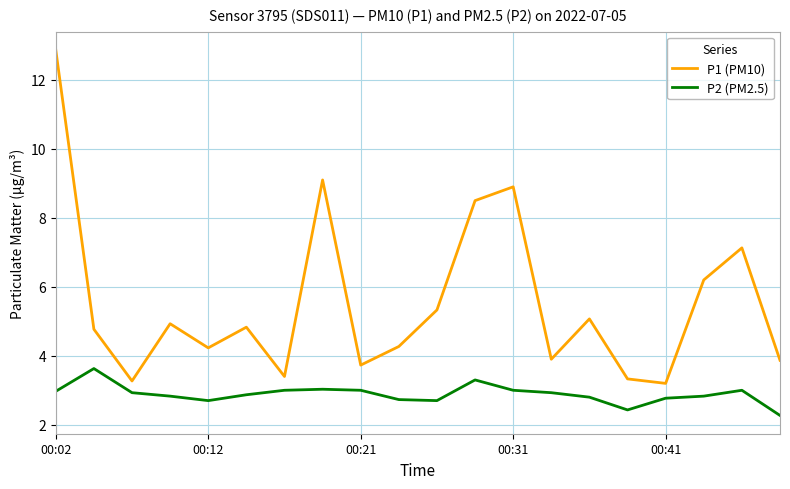

How many interior local peaks does the P1 (PM10) series have?

6